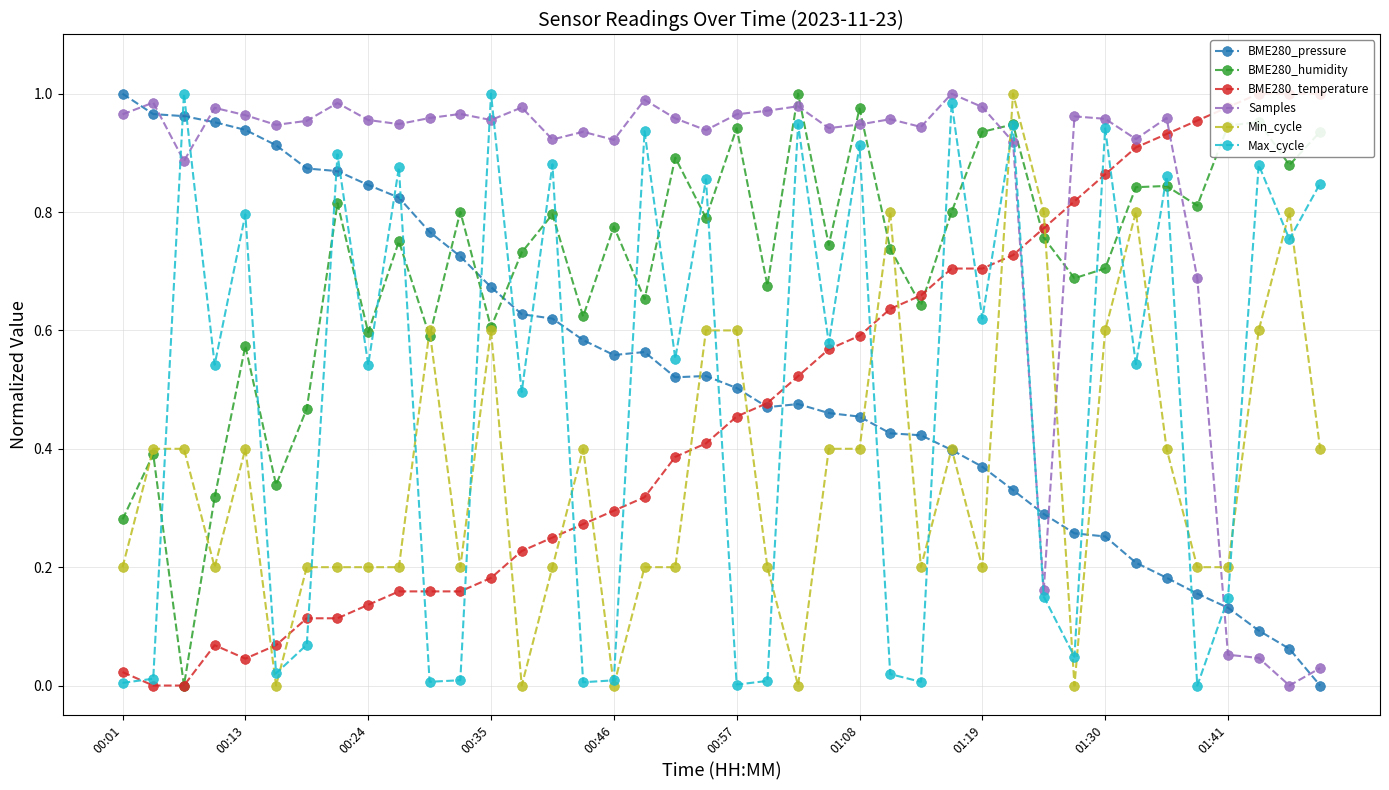

Is this an area chart (filled region under the line)?

No